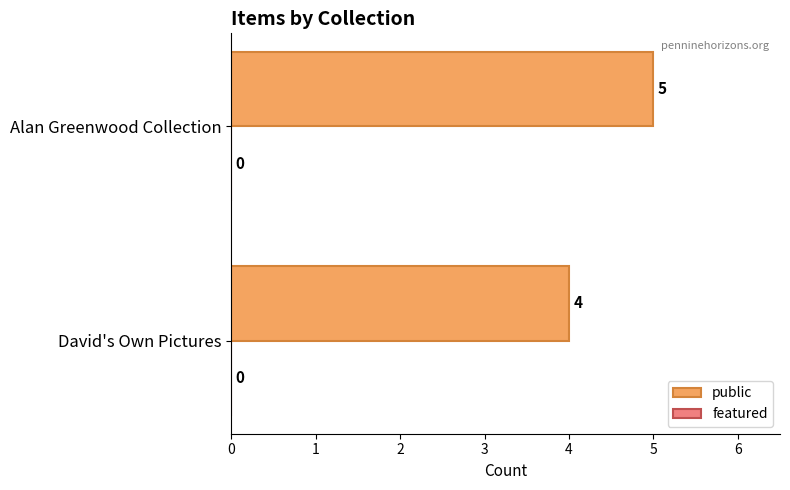

What is the sum of the values at Alan Greenwood Collection and David's Own Pictures?

9